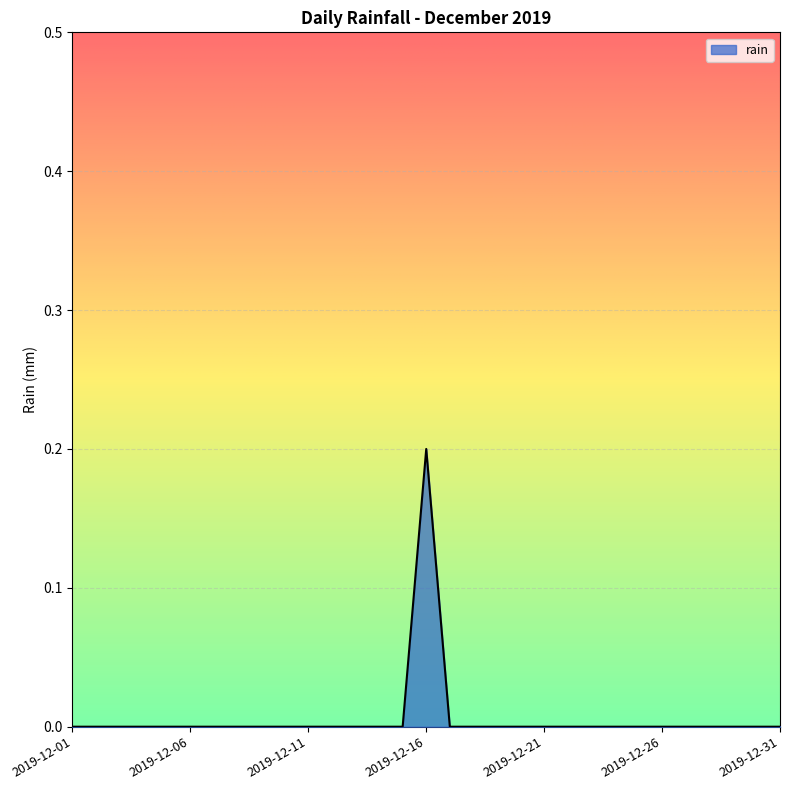

At which category does the chart reach its peak across all series?

2019-12-16